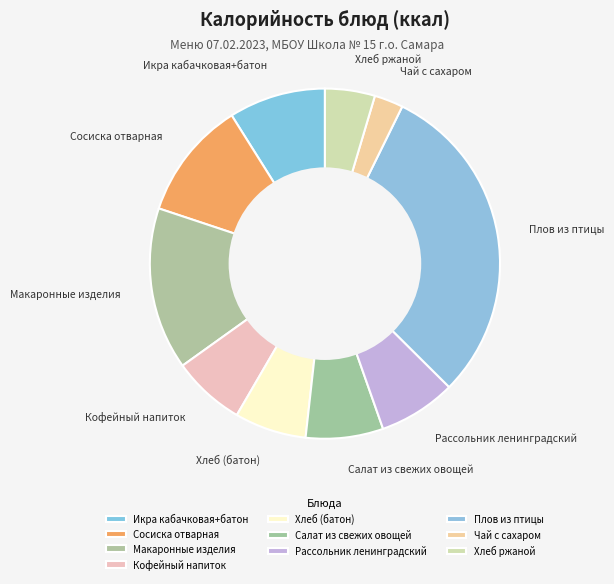

Count the number of slices in the pie.

10